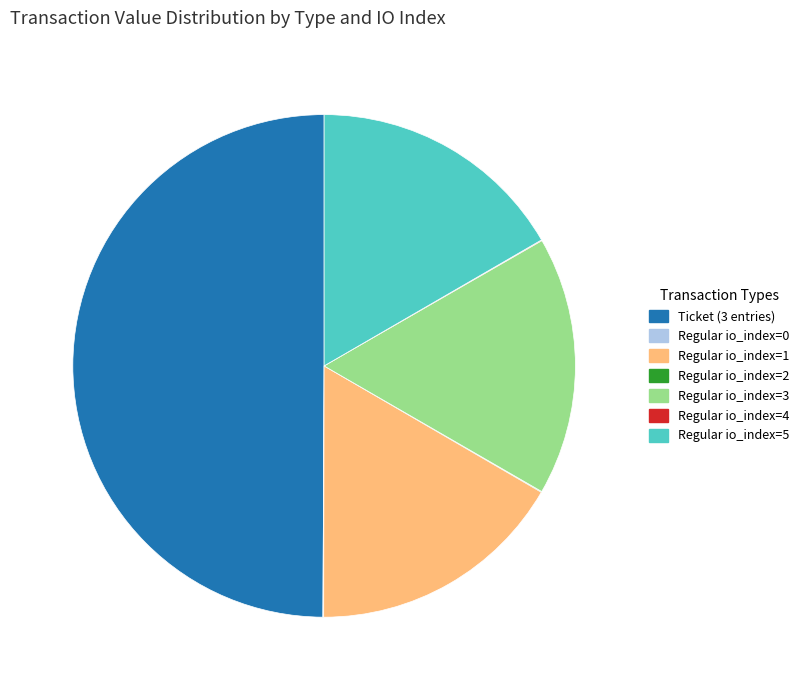

Is it true that Regular io_index=3 is 9% of the pie?

False